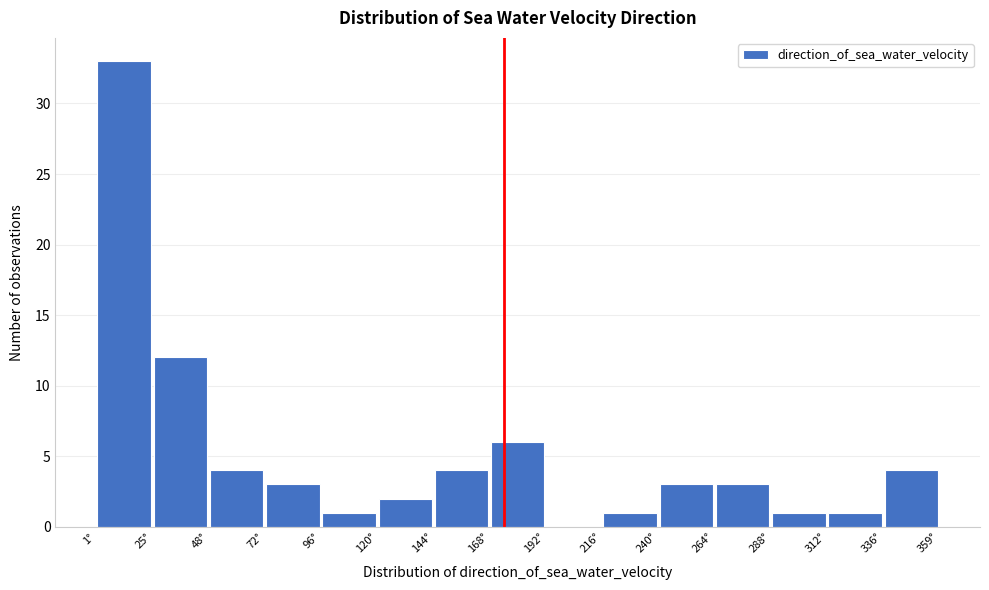

What is the height of the bar covering 70 to 95 on the x-axis? Neither the bar edges nor the heights are printed on the chart, so give them approximately, as read against the axes.

3